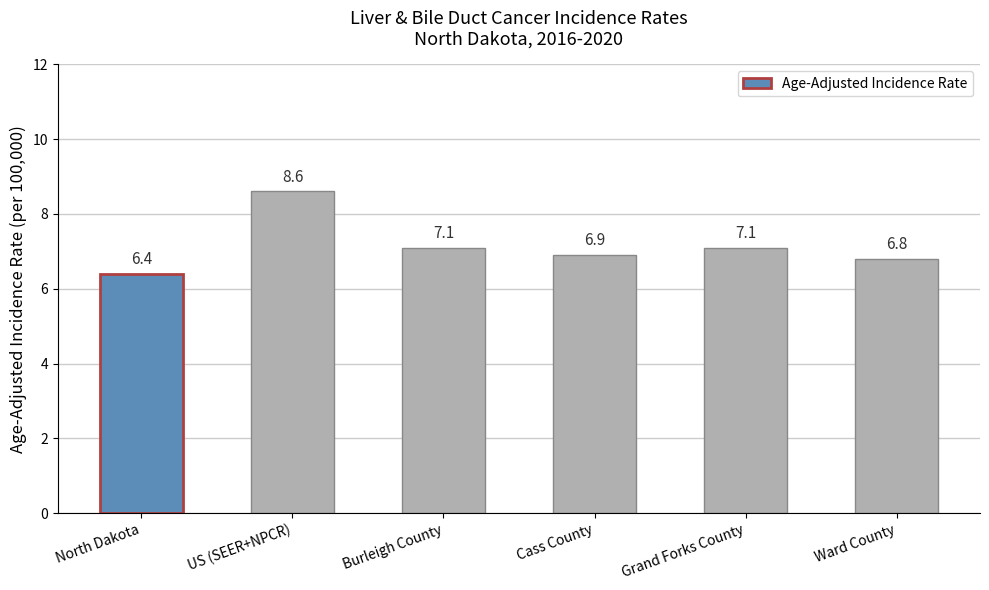

What value does the data have at Grand Forks County?

7.1